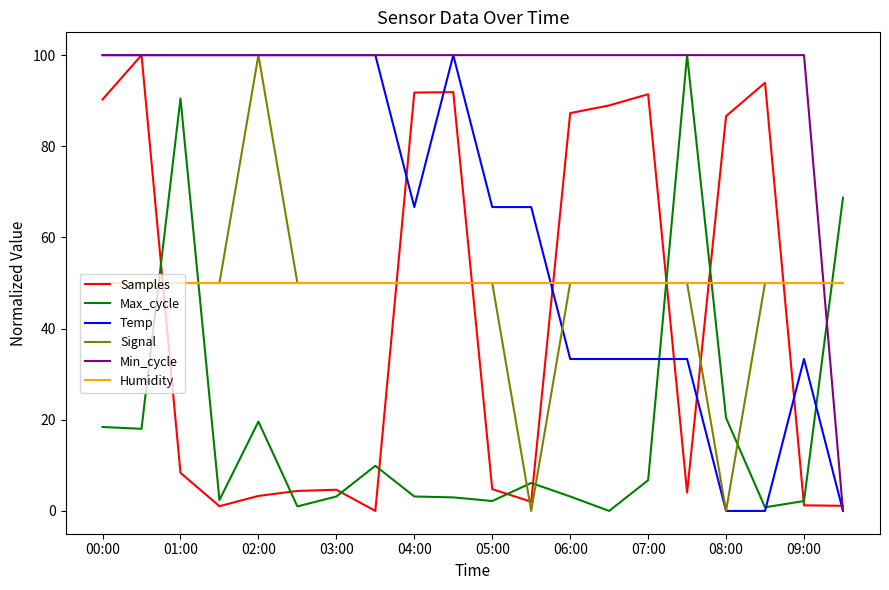

How many intersections are there between Temp and Humidity?

1